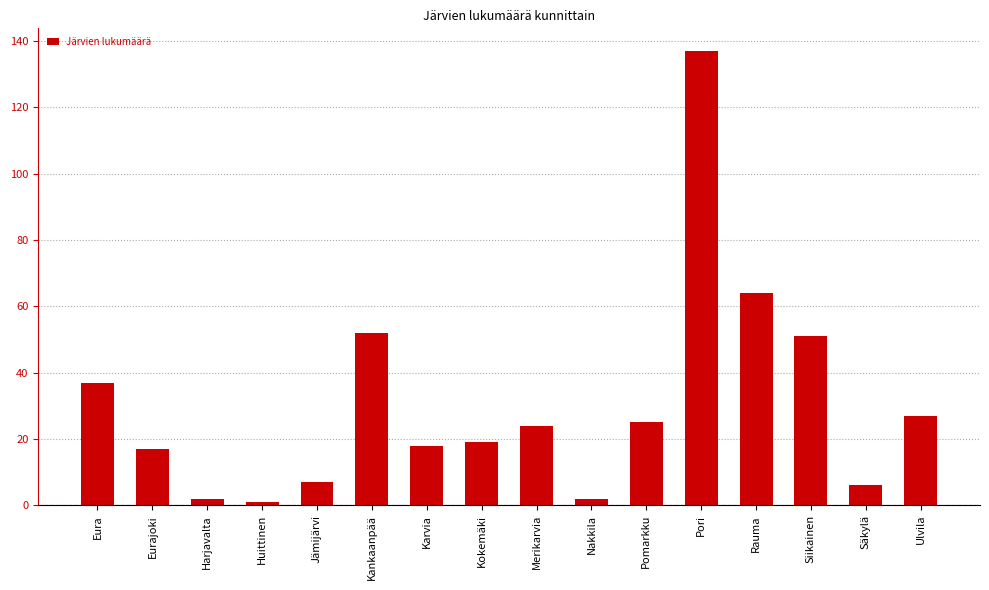

Which label corresponds to the largest value in the chart?

Pori